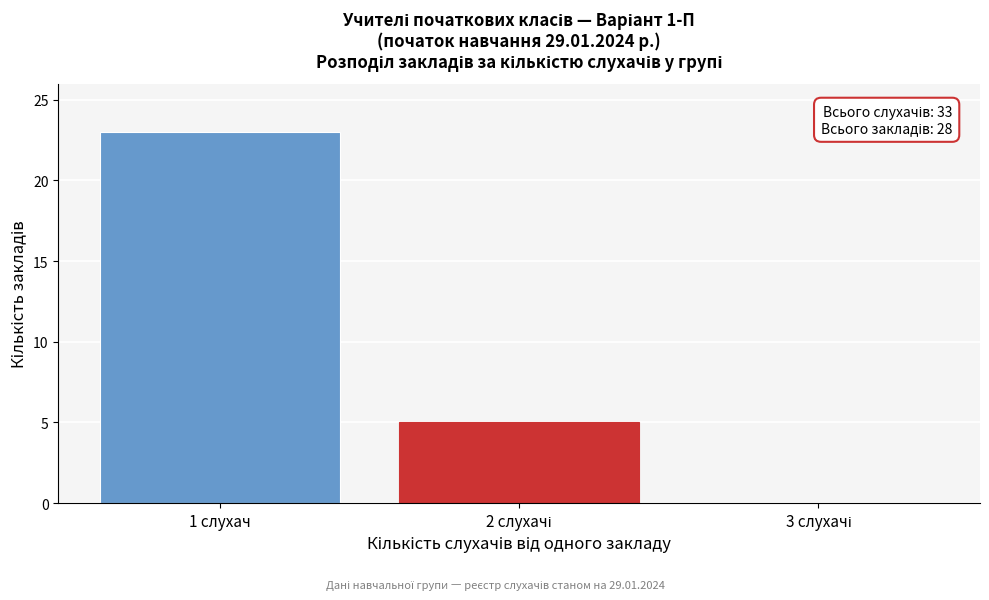

What is the sum of all values?

28